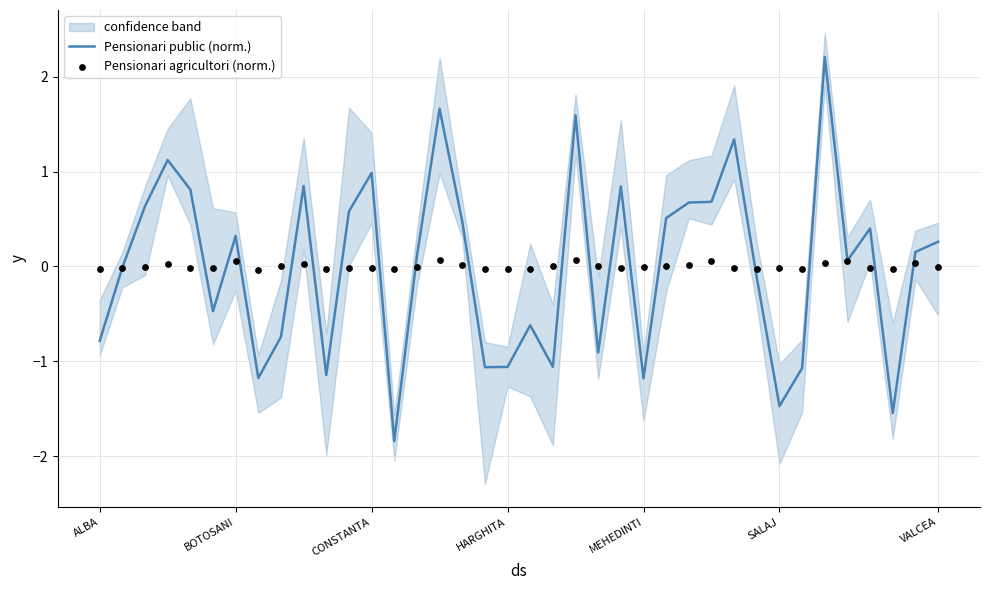

Which series contains the highest Y value?

Pensionari public (norm.)